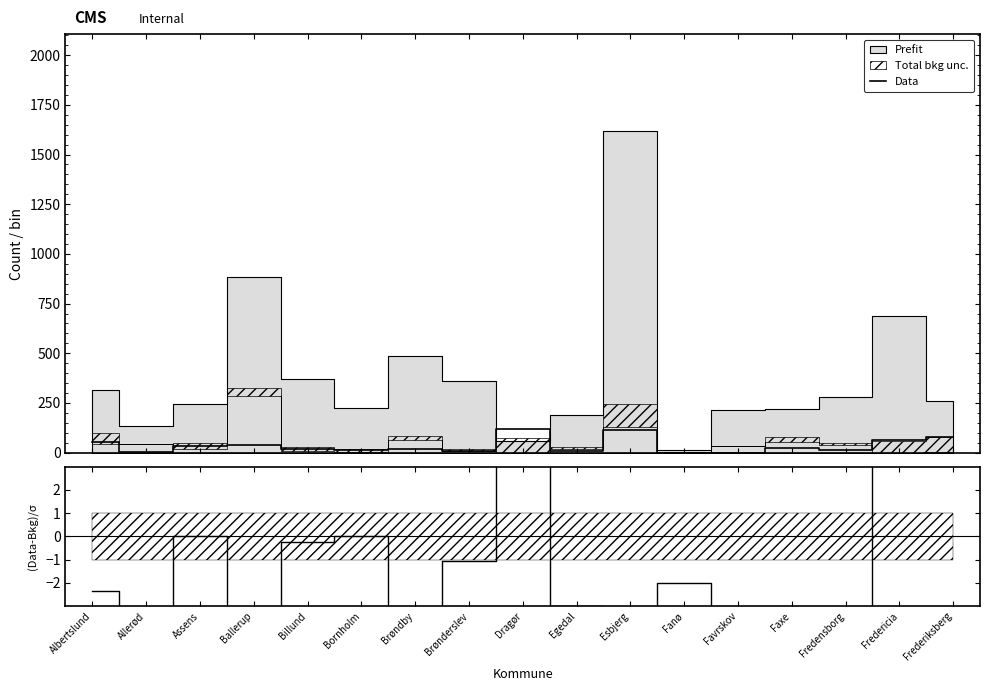

True or false: there are more than 1 points higher than both neighbors.

True